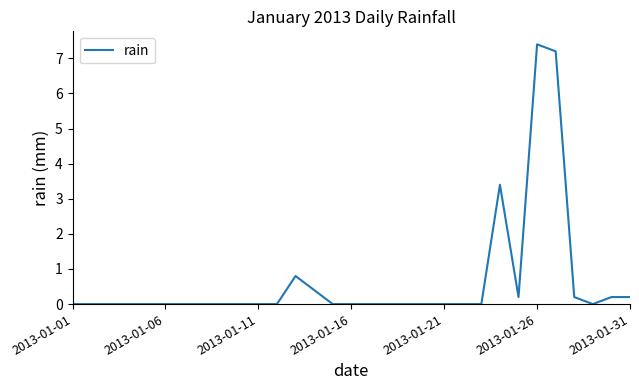

Reading right to left, transcribe all the data shown in this chart.

0.2	0.2	0.0	0.2	7.2	7.4	0.2	3.4	0.0	0.0	0.0	0.0	0.0	0.0	0.0	0.0	0.0	0.4	0.8	0.0	0.0	0.0	0.0	0.0	0.0	0.0	0.0	0.0	0.0	0.0	0.0